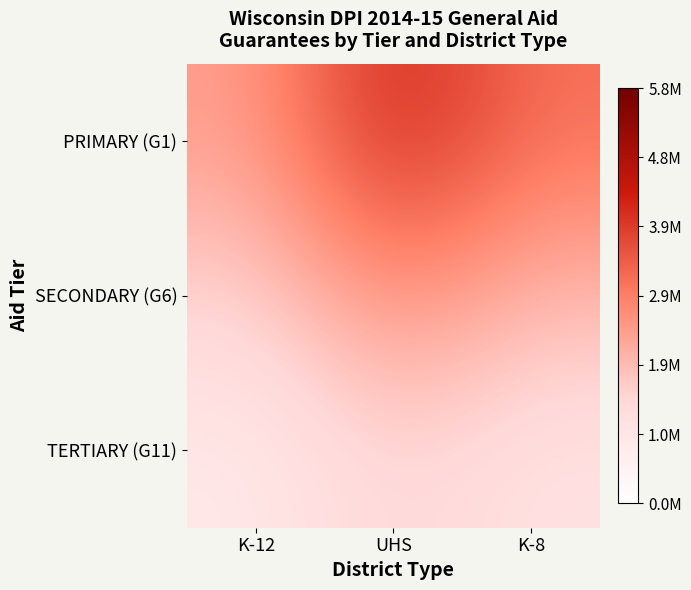

Reading left to right, transcribe all the data shown in this chart.

PRIMARY (G1): K-12=2383436.9	UHS=4297752.1	K-8=3120117.9
SECONDARY (G6): K-12=1504519.1	UHS=2712910.0	K-8=1969540.8
TERTIARY (G11): K-12=837426.2	UHS=1510025.3	K-8=1096260.7